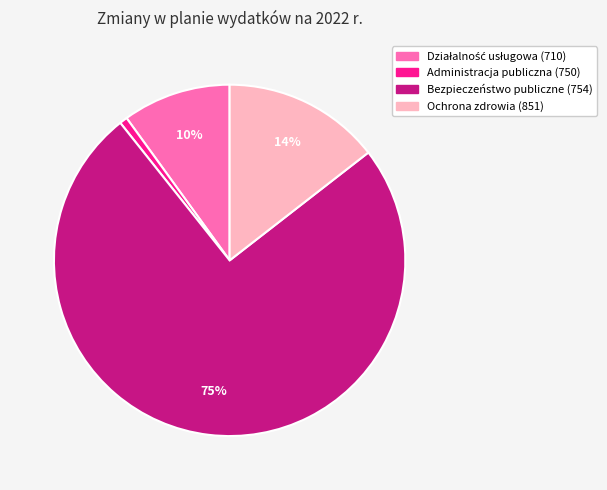

The Administracja publiczna (750) slice represents 1% of the pie. True or false?

True